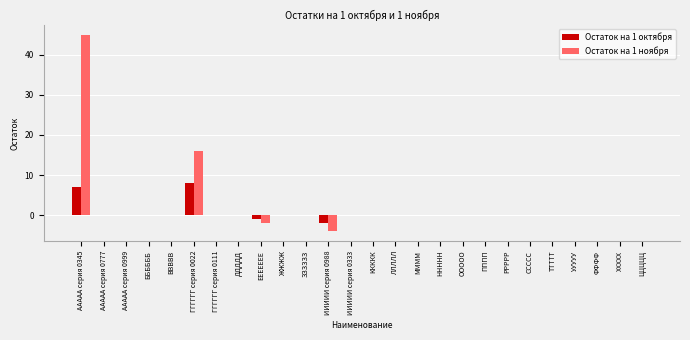

Which series changed the most between ААААА серия 0777 and ГГГГГГ серия 0022?

Остаток на 1 ноября